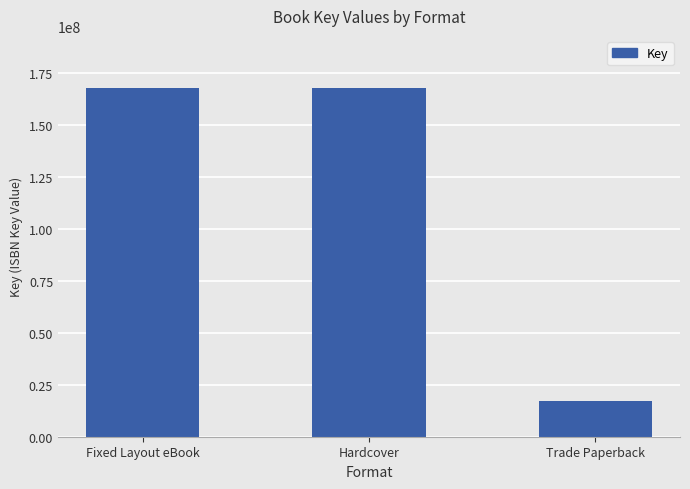

What is the difference between the maximum and minimum values?

150603235